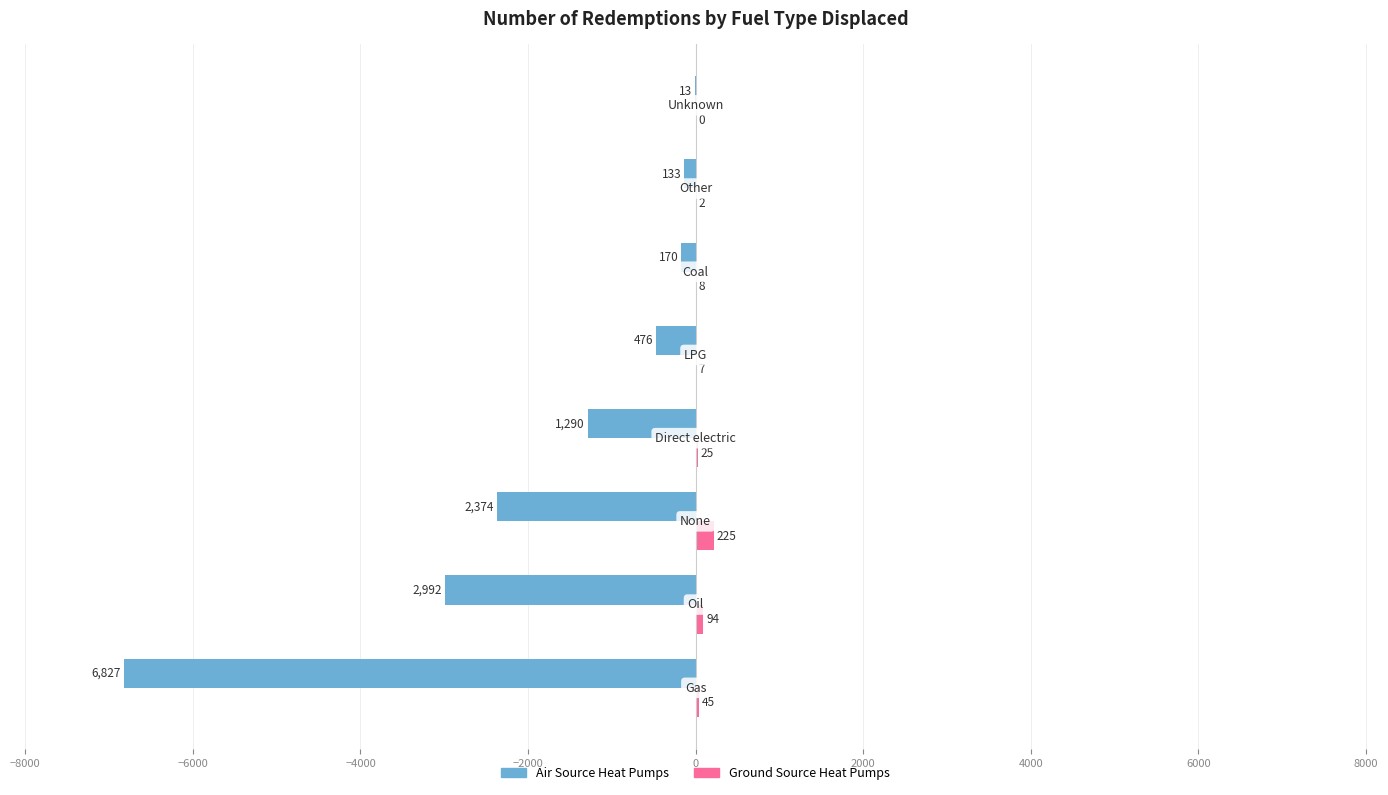

What is the sum of all Air Source Heat Pumps values?

-14275